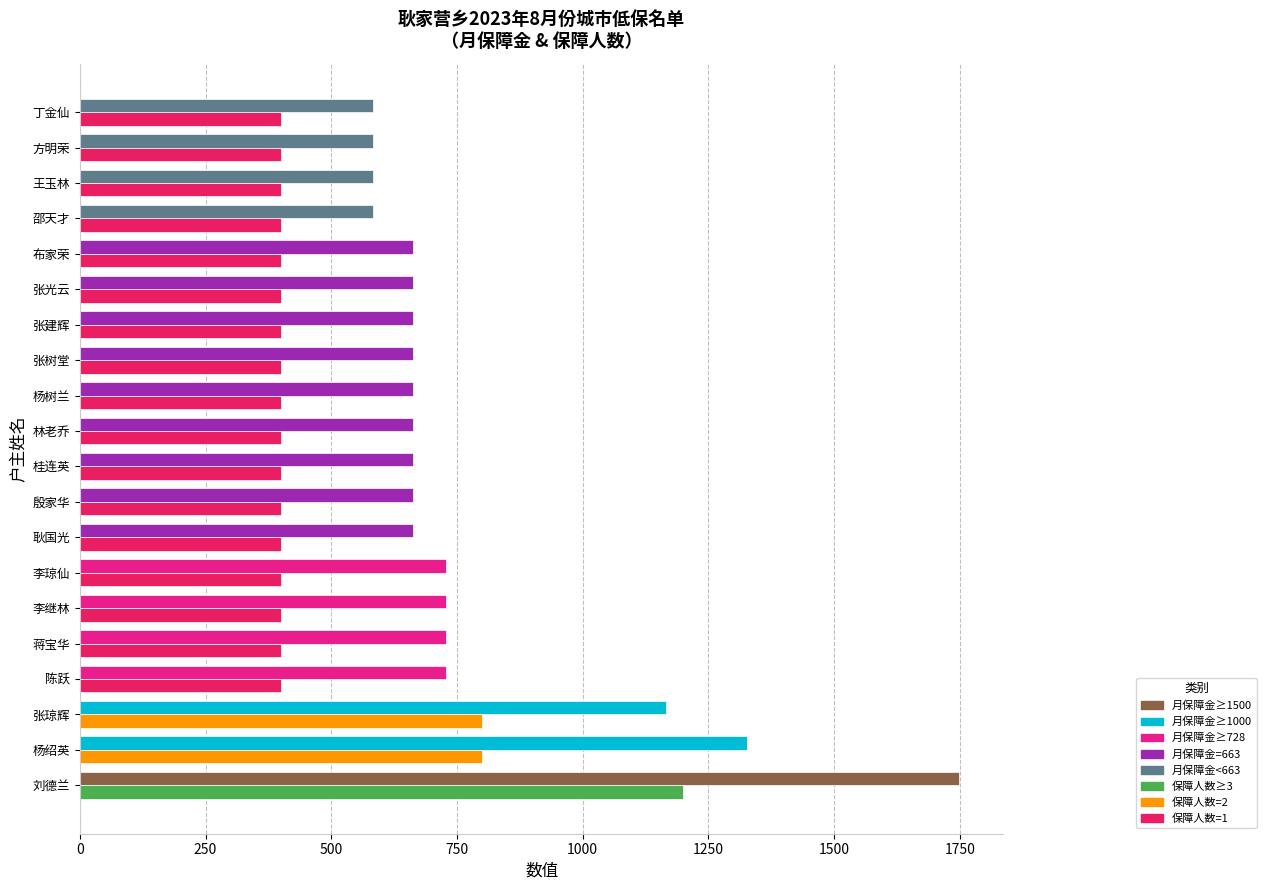

At which category is the sum across all series the highest?

刘德兰